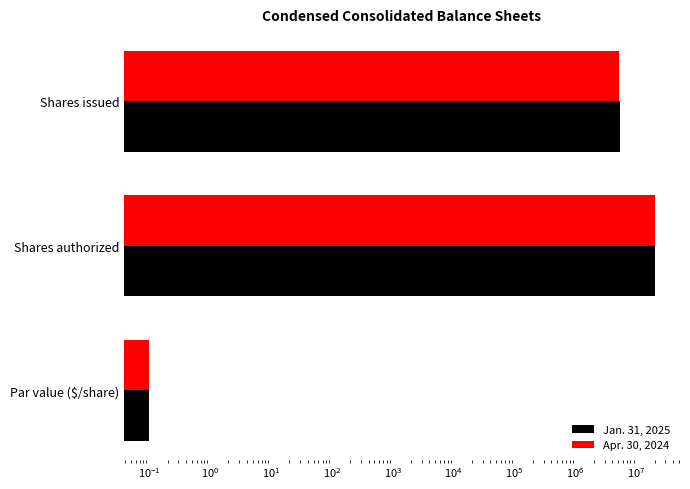

Rank the series at Shares issued from lowest to highest value.

Apr. 30, 2024, Jan. 31, 2025